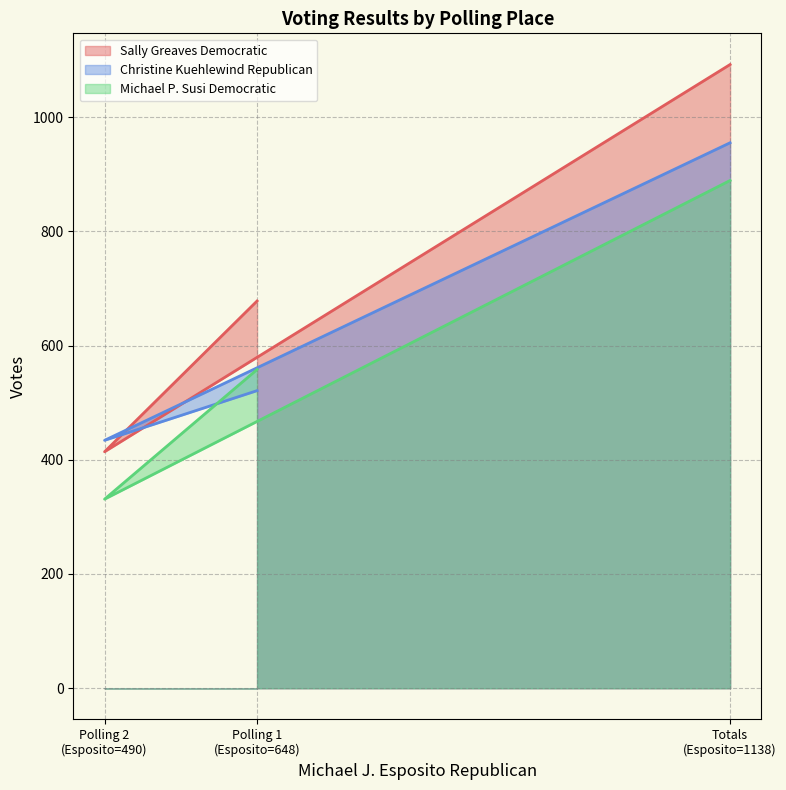

How many data points in Michael P. Susi Democratic are less than 558?

1